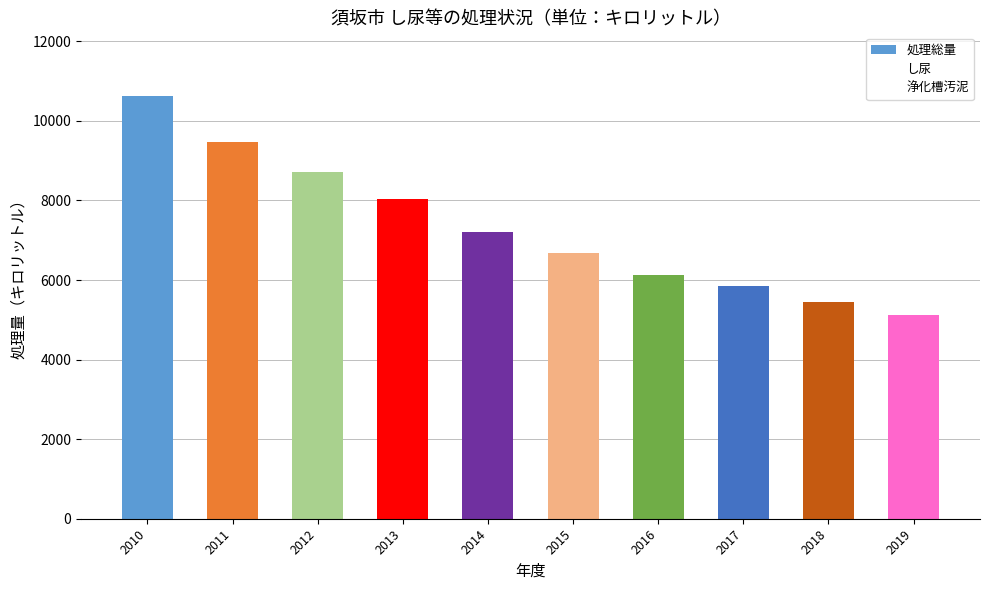

How many data points are less than 7204?

5